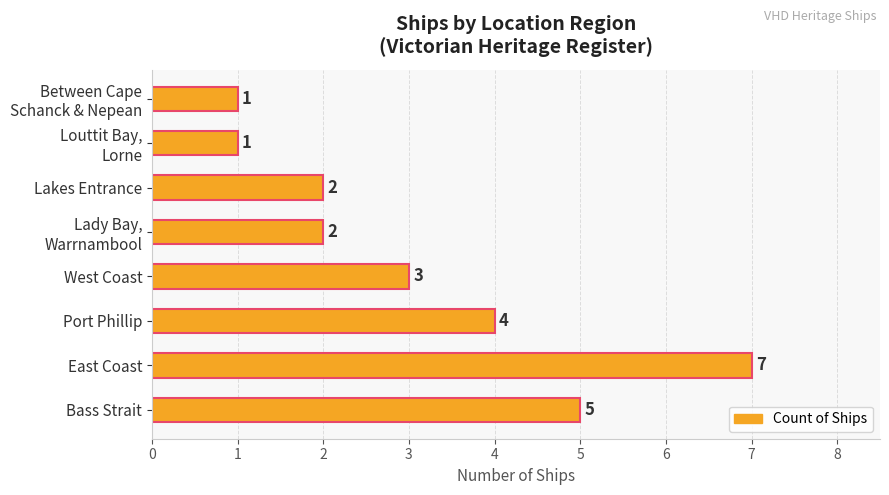

Reading top to bottom, transcribe all the data shown in this chart.

1	1	2	2	3	4	7	5